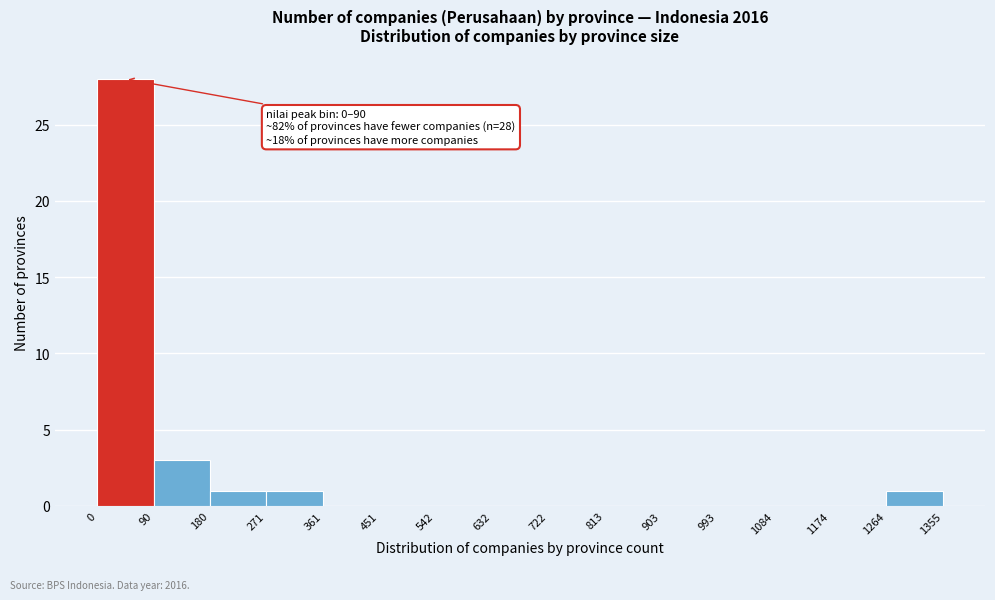

Which range on the x-axis has the tallest bar?

0 to 90